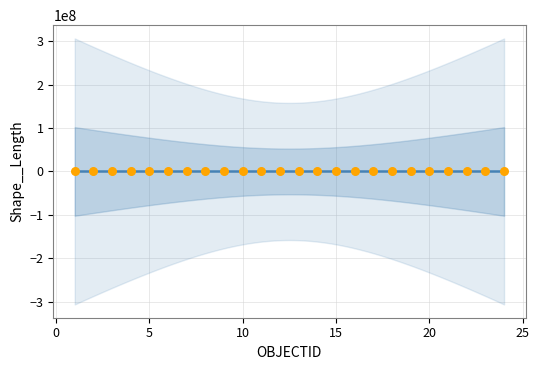

What is the range of X values (max minus min)?

23.0